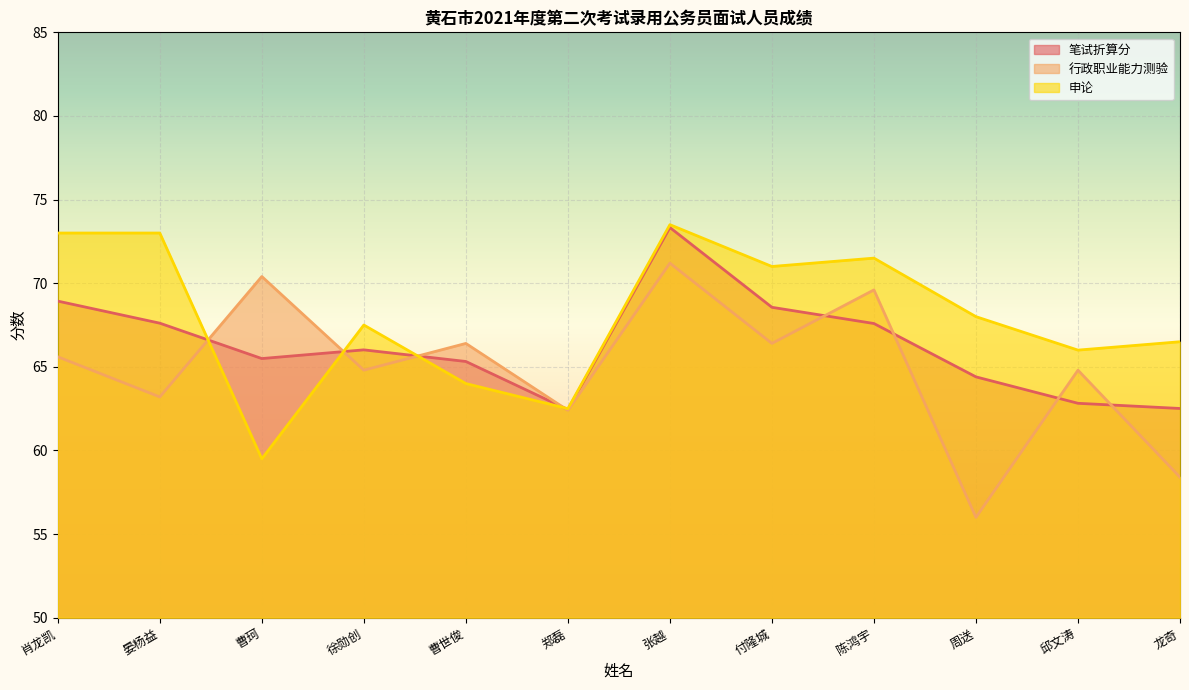

What is the lowest value of the 申论 series?

59.5